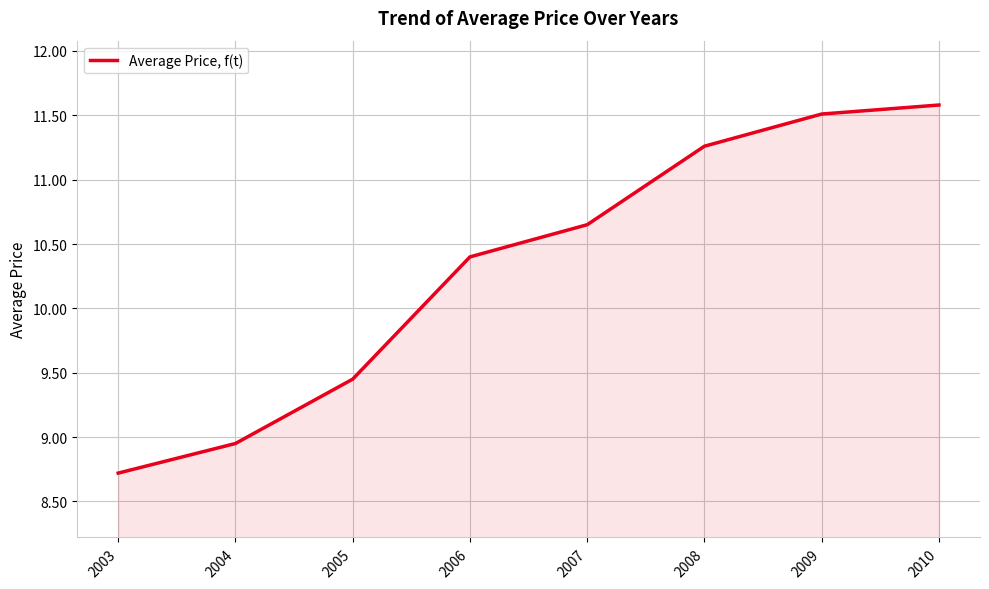

At which category does the chart reach its peak across all series?

2010